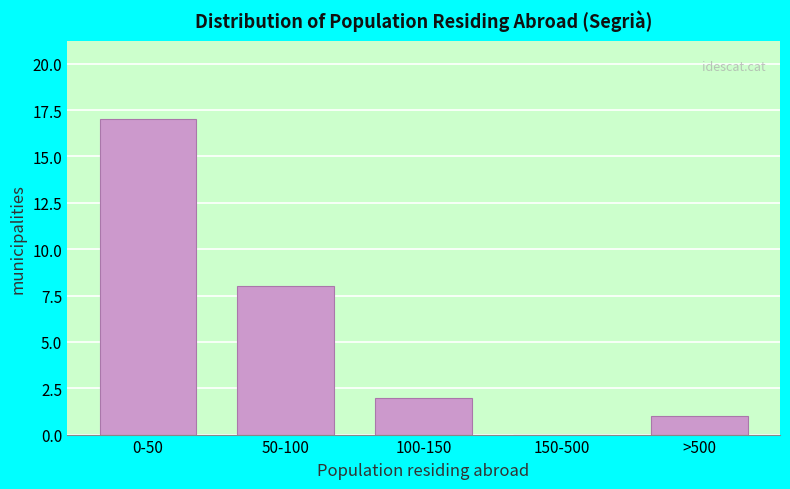

Reading right to left, what are all the values shown in this chart?

>500=1	150-500=0	100-150=2	50-100=8	0-50=17